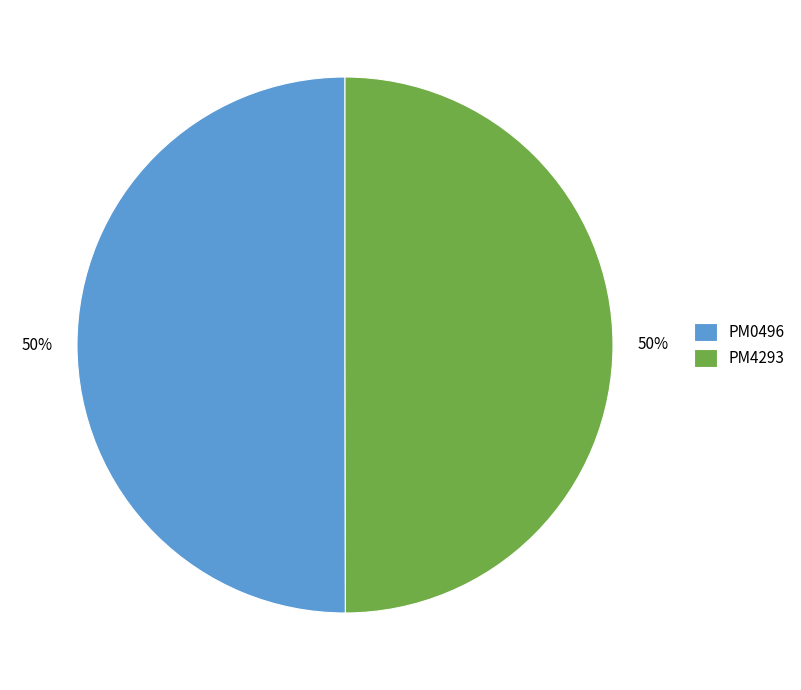

True or false: PM0496 accounts for 39% of the total.

False